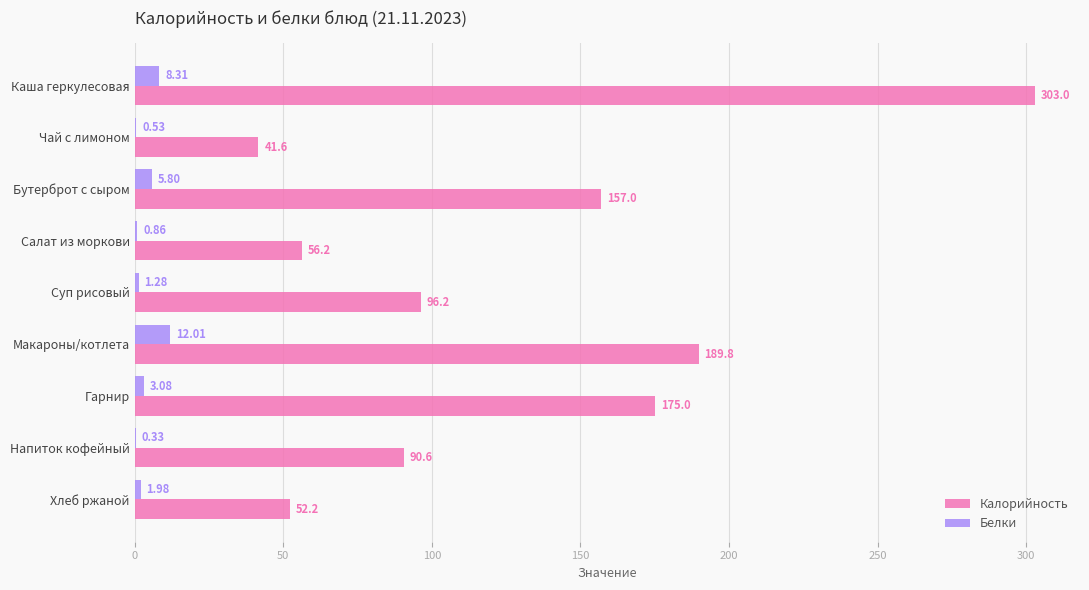

Which category has the highest value in the Белки series?

Макароны/котлета